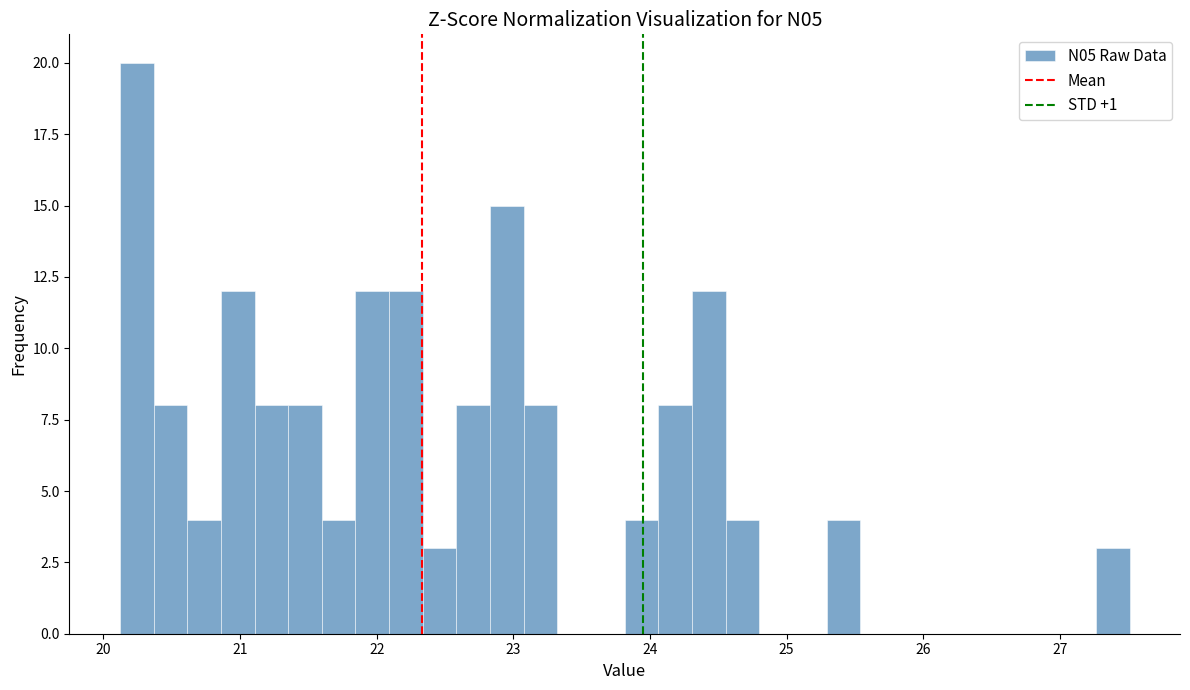

Around what value on the x-axis is the tallest bar? Give the approximate position of its centre, as read against the axis.

20.2